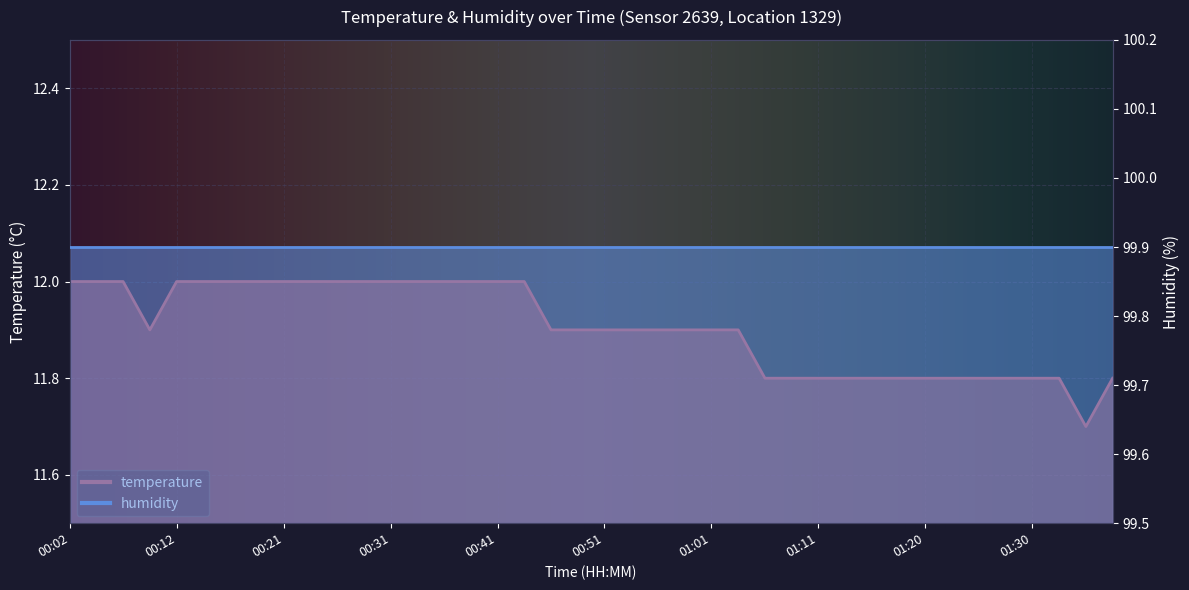

Between 01:33 and 01:13, which is larger?

01:33